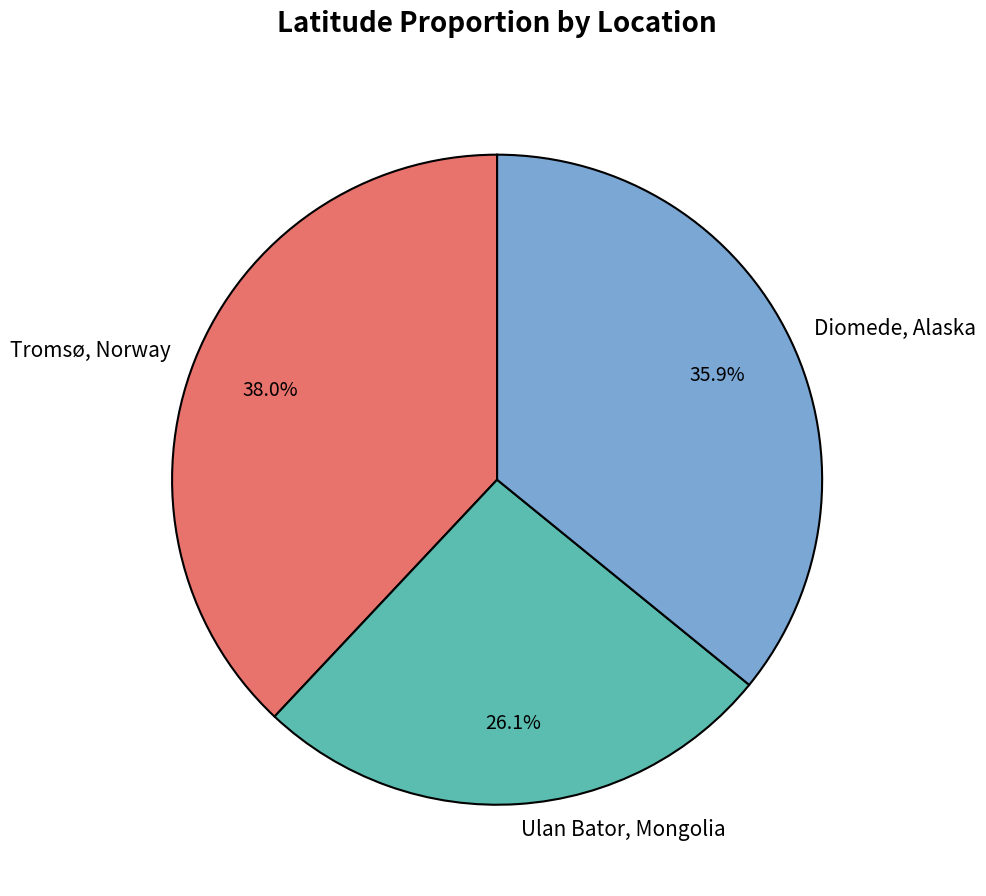

Is the sum of Tromsø, Norway and Diomede, Alaska greater than half?

Yes